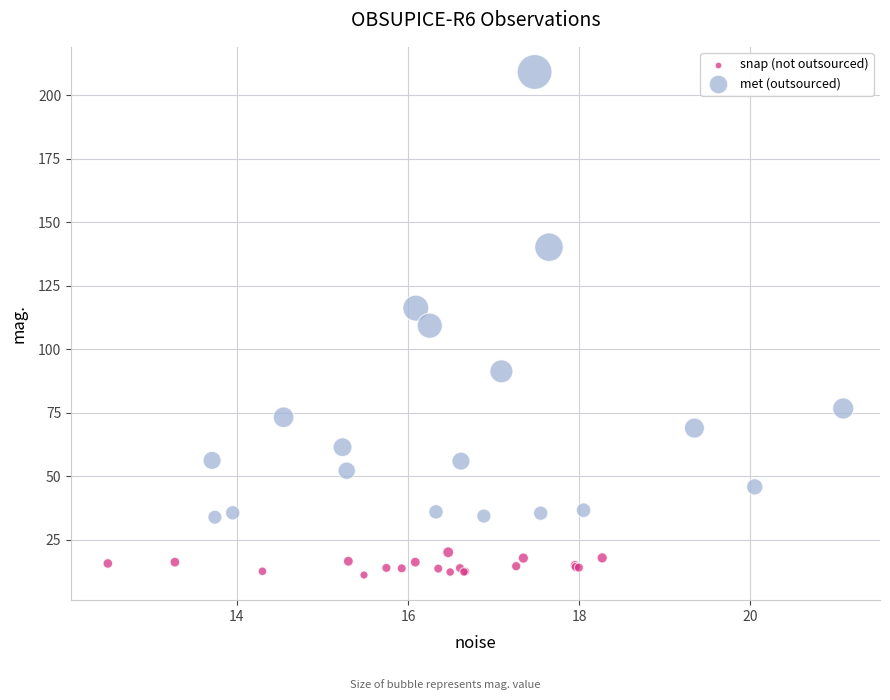

Which series contains the highest Y value?

met (outsourced)